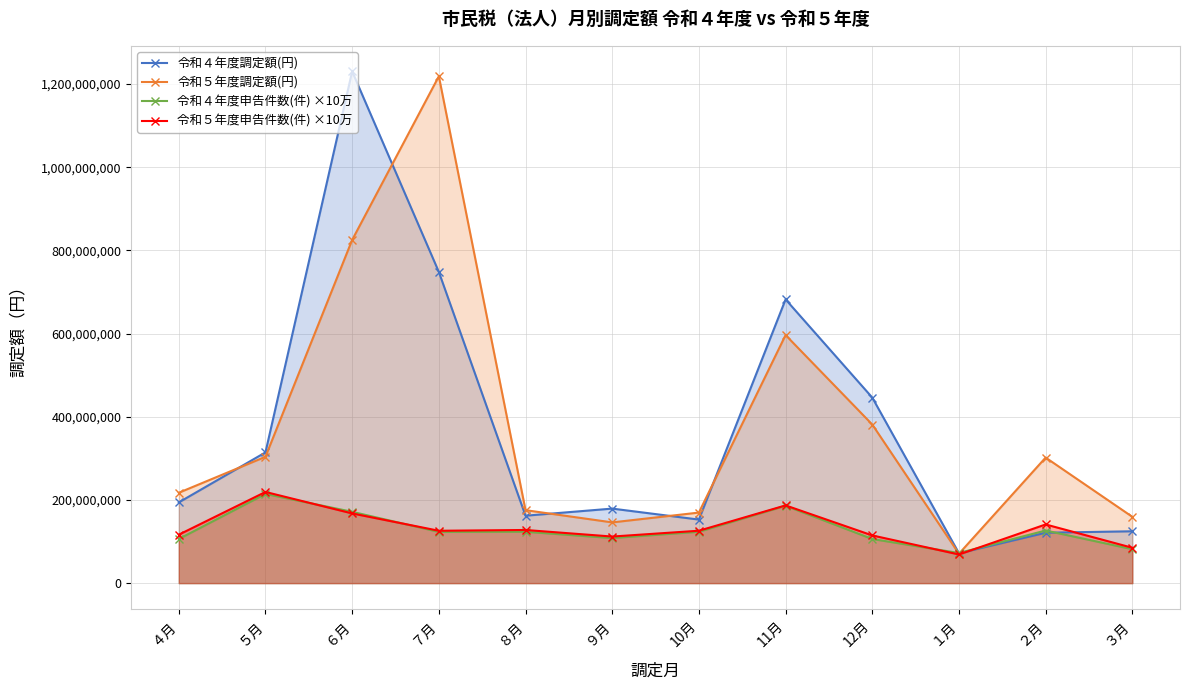

Reading left to right, extract all data points from this chart.

令和４年度調定額(円): 194103600	314394500	1230384500	748234300	162125400	179205300	152800100	682198300	446136700	71849000	121195700	124669300
令和５年度調定額(円): 217310200	303877100	825232300	1218670800	175447000	146042000	169652000	596450500	381362000	70657500	301895000	159442800
令和４年度申告件数(件) ×10万: 106100000	214500000	171500000	123200000	123500000	108400000	123500000	186000000	106100000	72400000	126500000	81600000
令和５年度申告件数(件) ×10万: 116500000	219200000	167600000	125900000	127800000	112000000	126000000	186900000	114700000	68900000	141100000	85000000